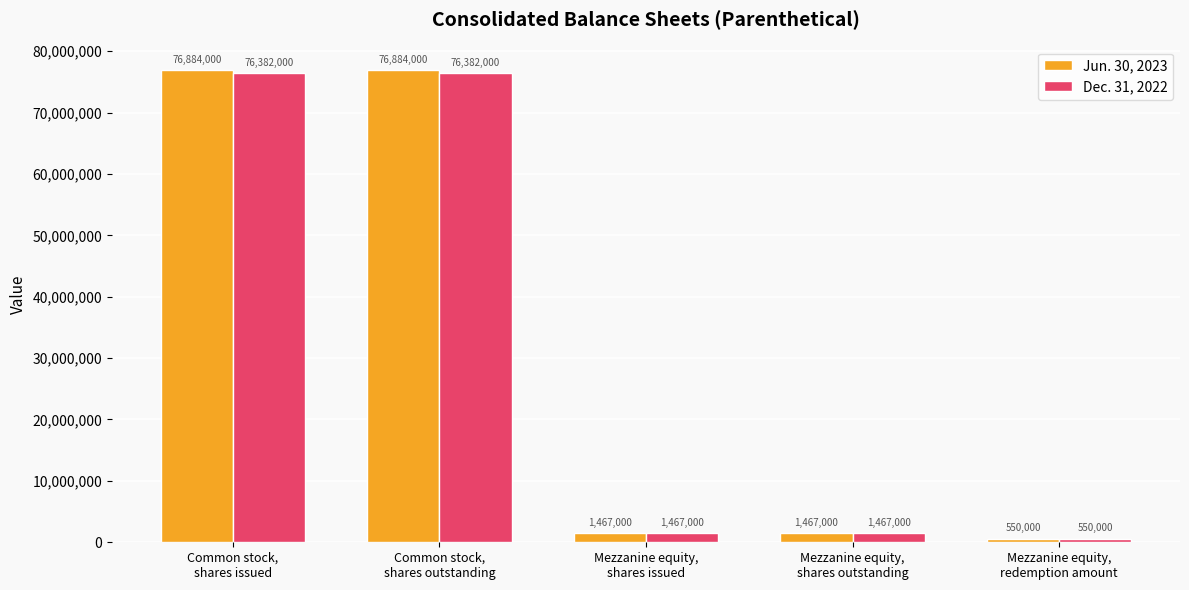

Which series has the widest spread of values?

Jun. 30, 2023